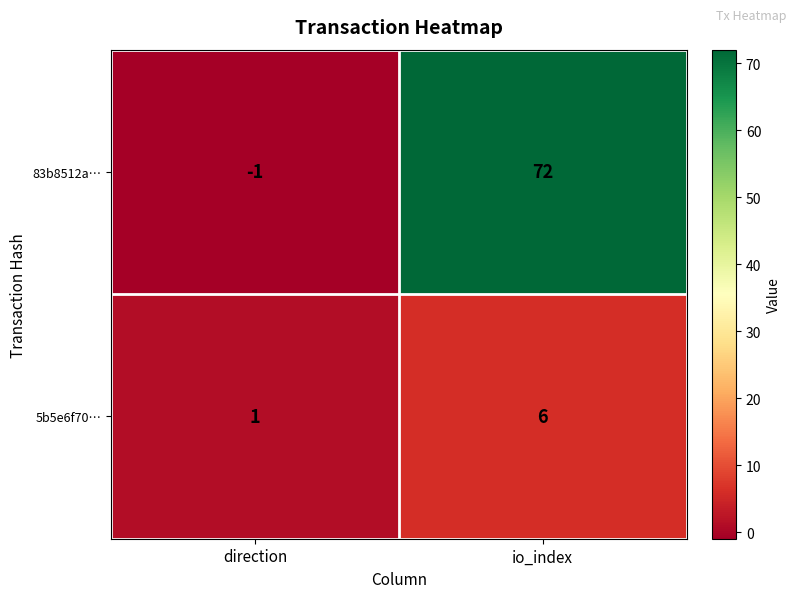

What is the maximum value for 83b8512a…?

72